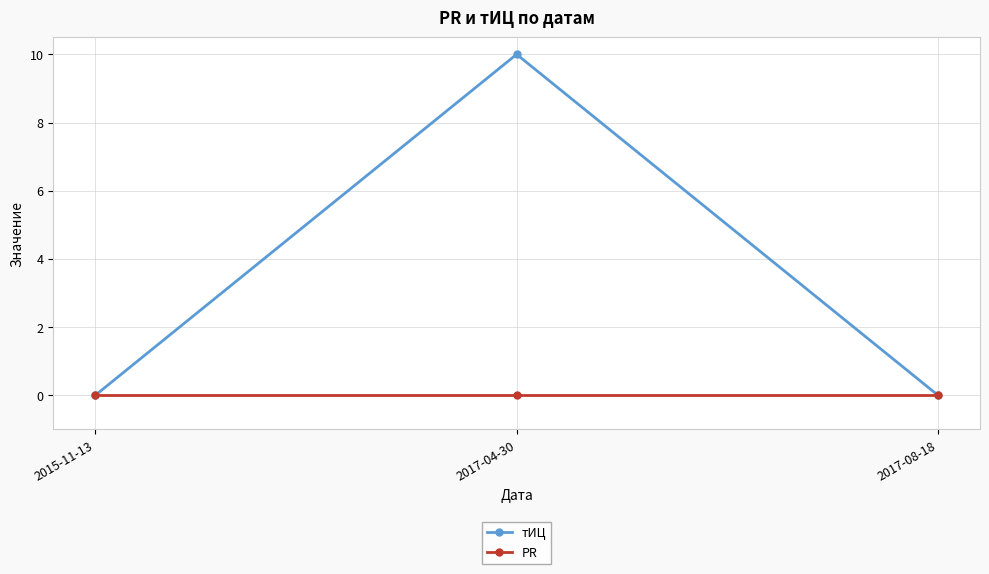

Reading left to right, list all the values displayed in this chart.

тИЦ: 2015-11-13=0	2017-04-30=10	2017-08-18=0
PR: 2015-11-13=0	2017-04-30=0	2017-08-18=0